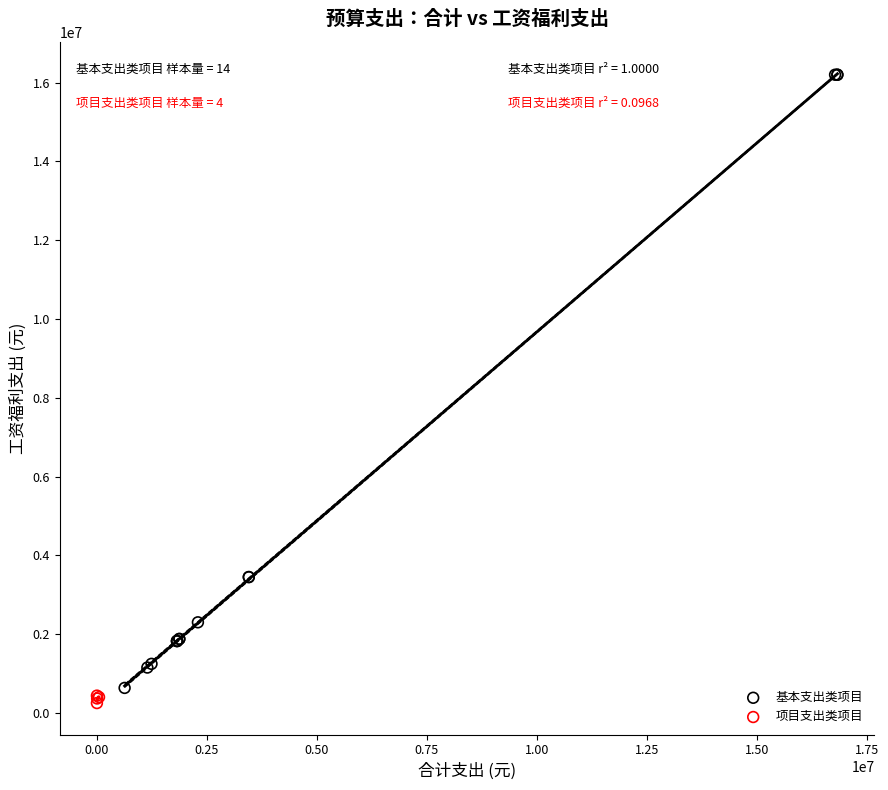

Which series contains the highest Y value?

基本支出类项目